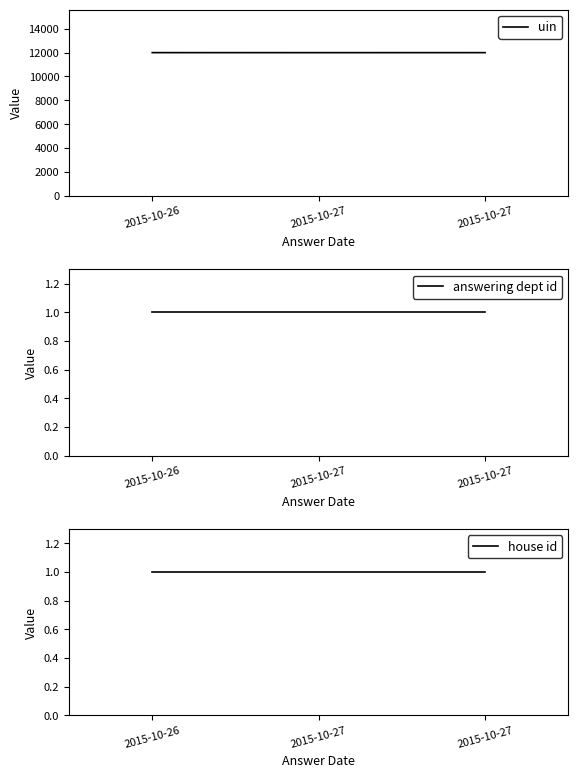

What is the maximum value for uin?

11998.0